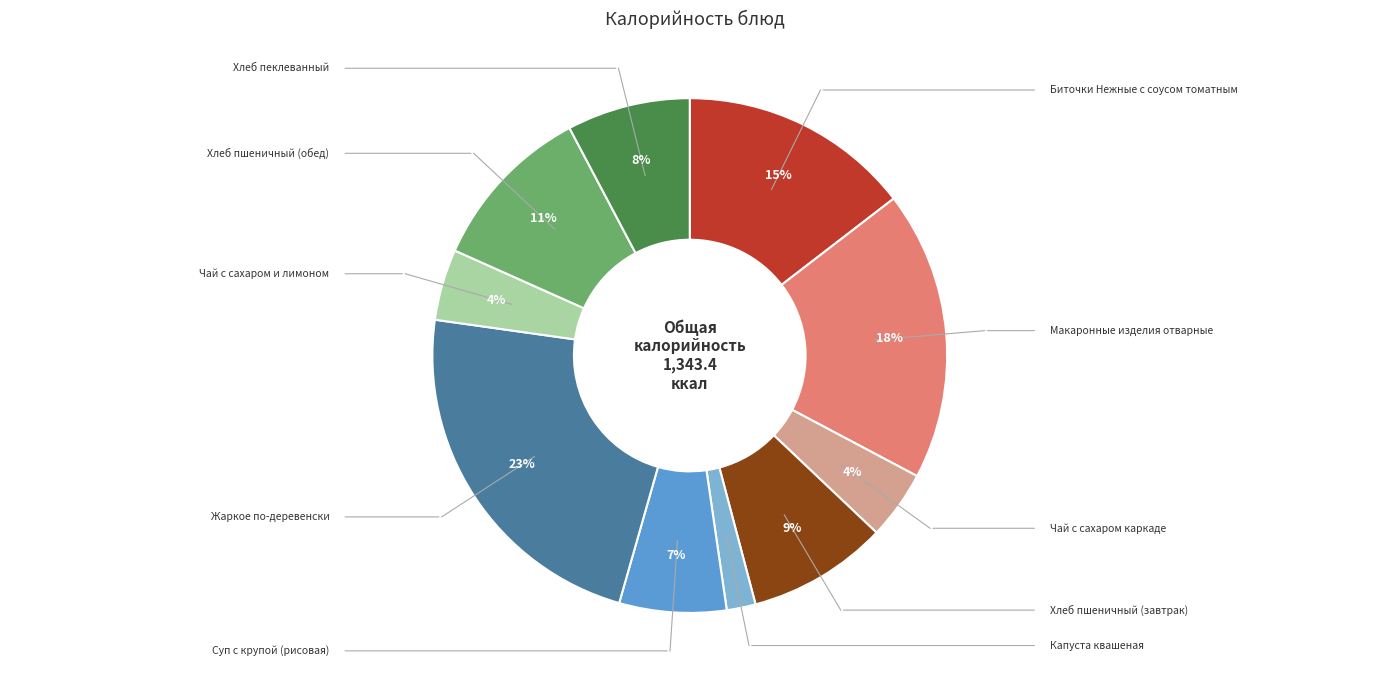

To the nearest percent, what is the difference between the largest and smallest slice percentages?

21%